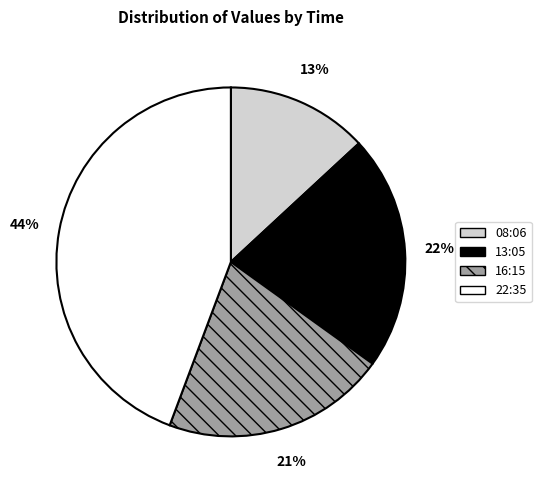

True or false: 16:15 accounts for 8% of the total.

False